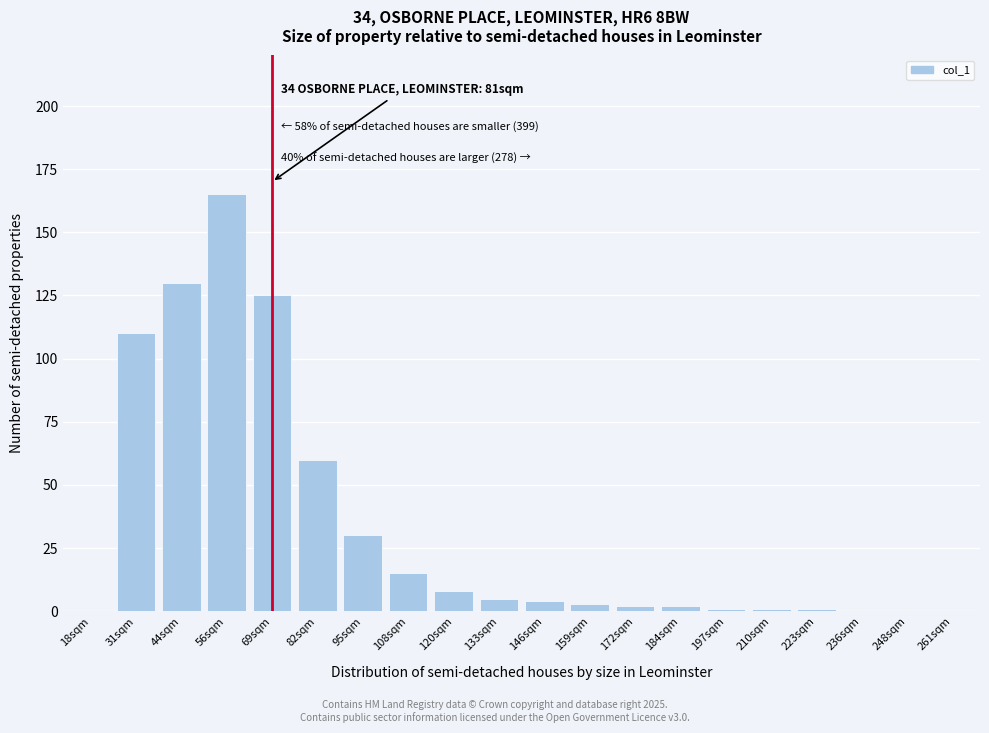

Reading right to left, what are all the values shown in this chart?

261sqm=0	248sqm=0	236sqm=0	223sqm=1	210sqm=1	197sqm=1	184sqm=2	172sqm=2	159sqm=3	146sqm=4	133sqm=5	120sqm=8	108sqm=15	95sqm=30	82sqm=60	69sqm=125	56sqm=165	44sqm=130	31sqm=110	18sqm=0